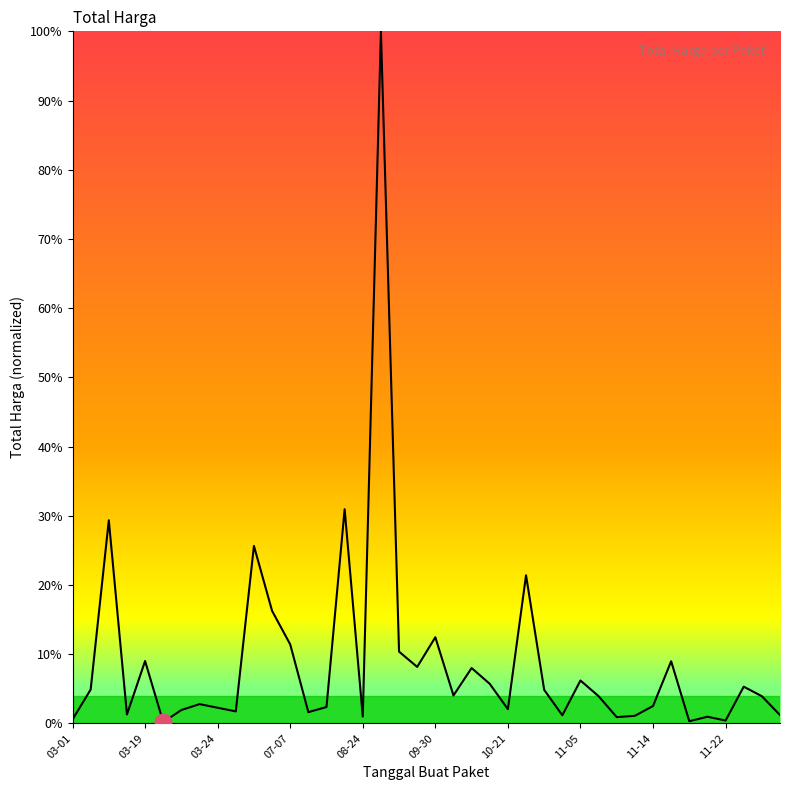

True or false: the data has more than 2 interior local peaks.

True